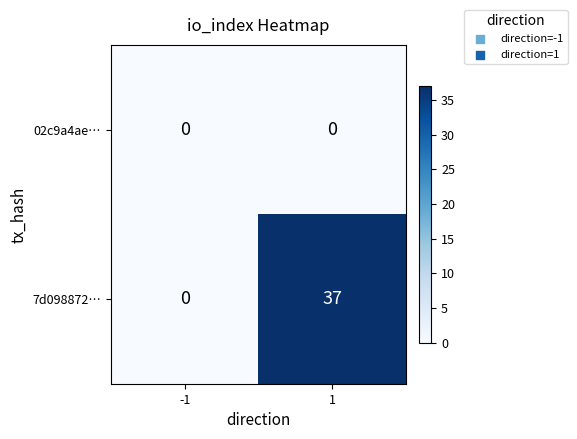

What is the difference between the highest and lowest values at 1?

37